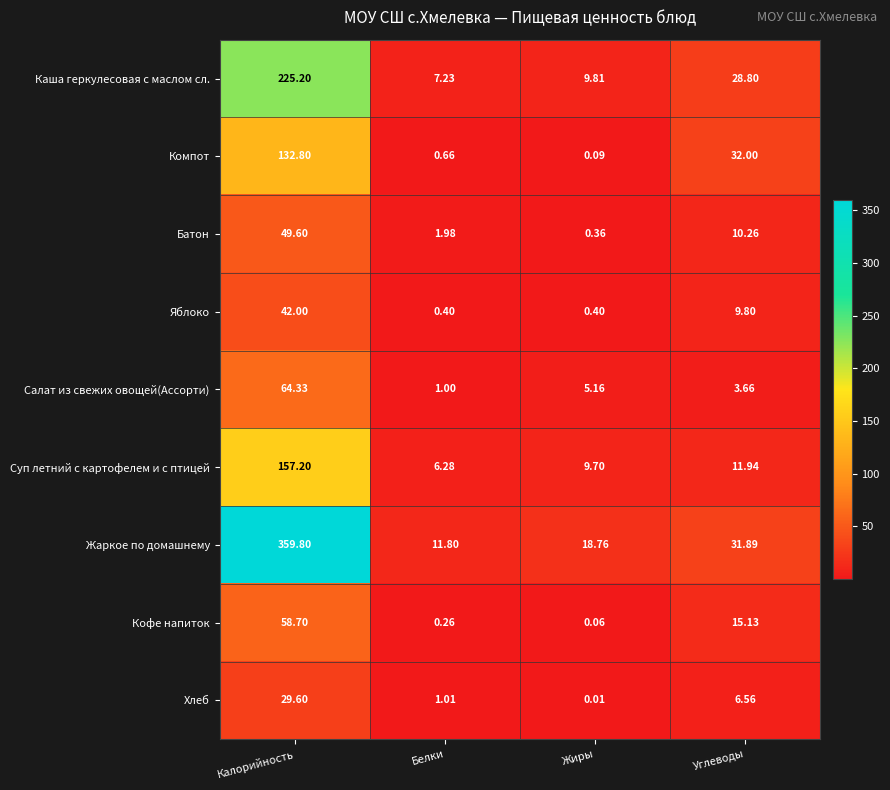

At which label does Яблоко first exceed 9?

Калорийность